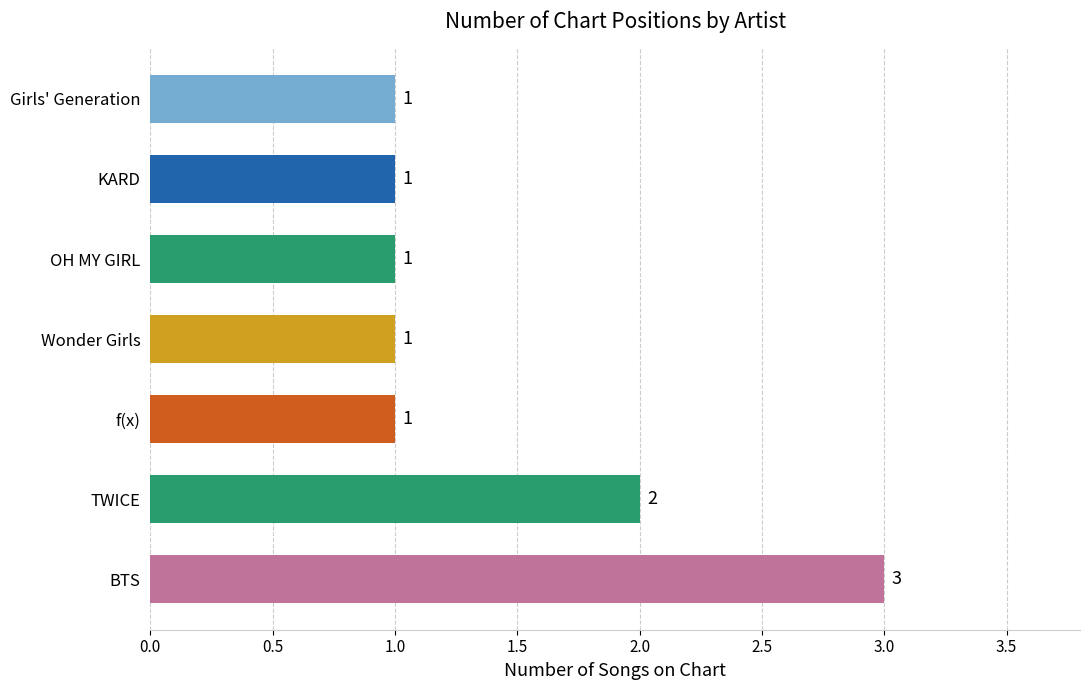

Count the values in the range 1 to 2.

6